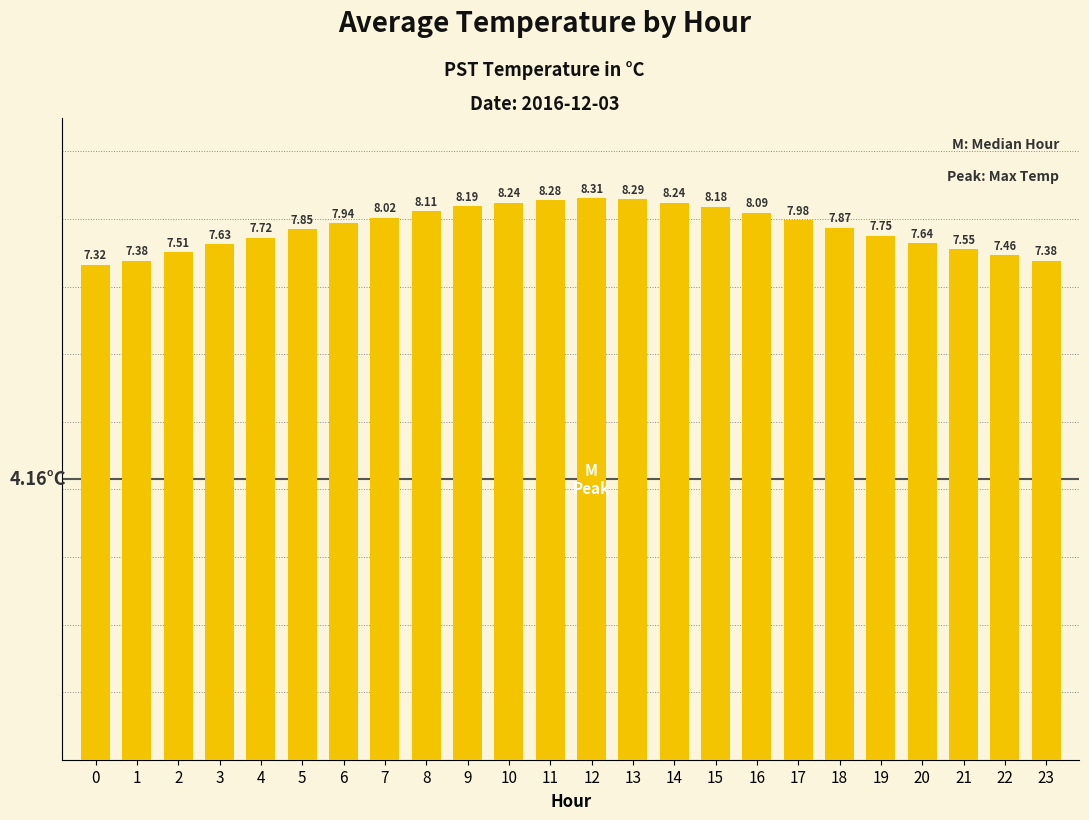

Which has a higher value, 21 or 7?

7